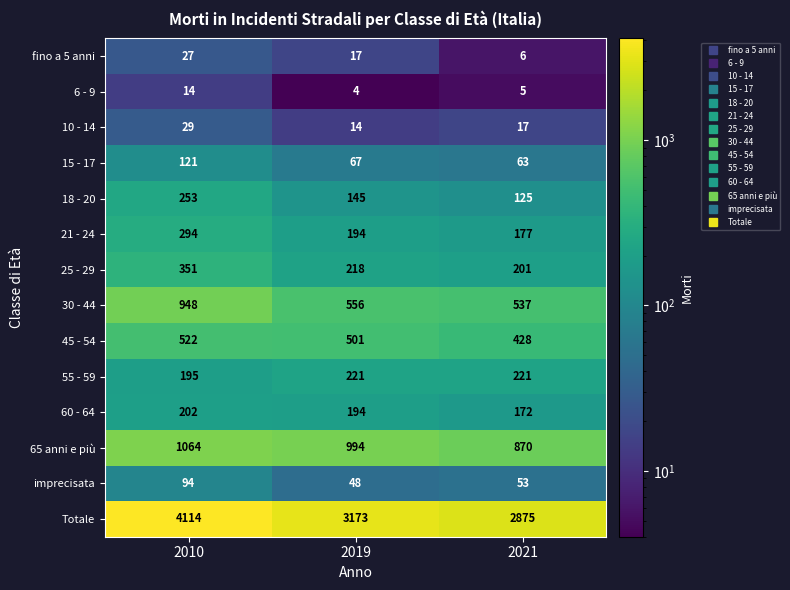

Which series has the largest range (max minus min)?

Totale